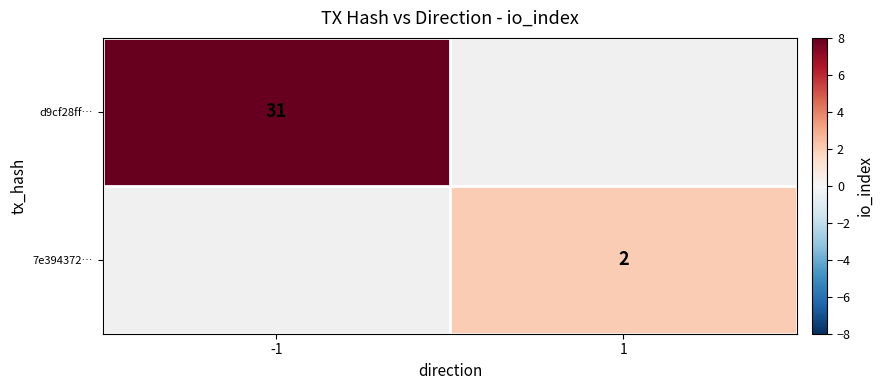

At which category does the chart reach its minimum across all series?

1